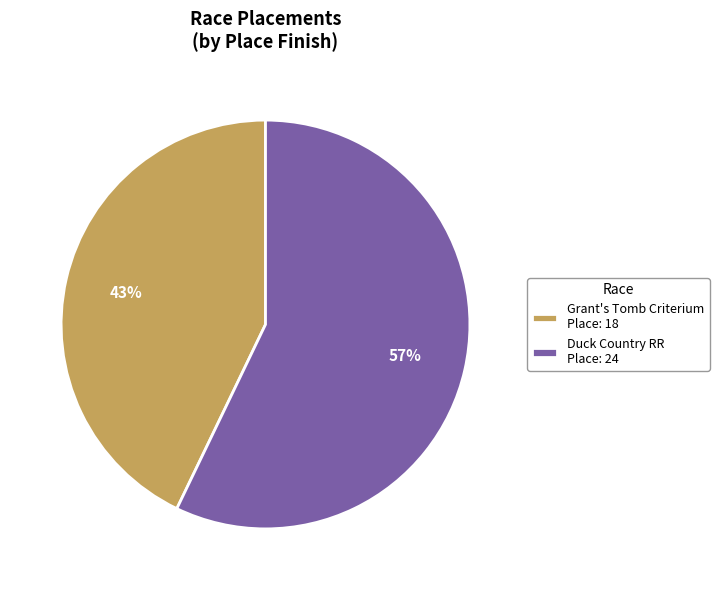

Count the number of slices in the pie.

2